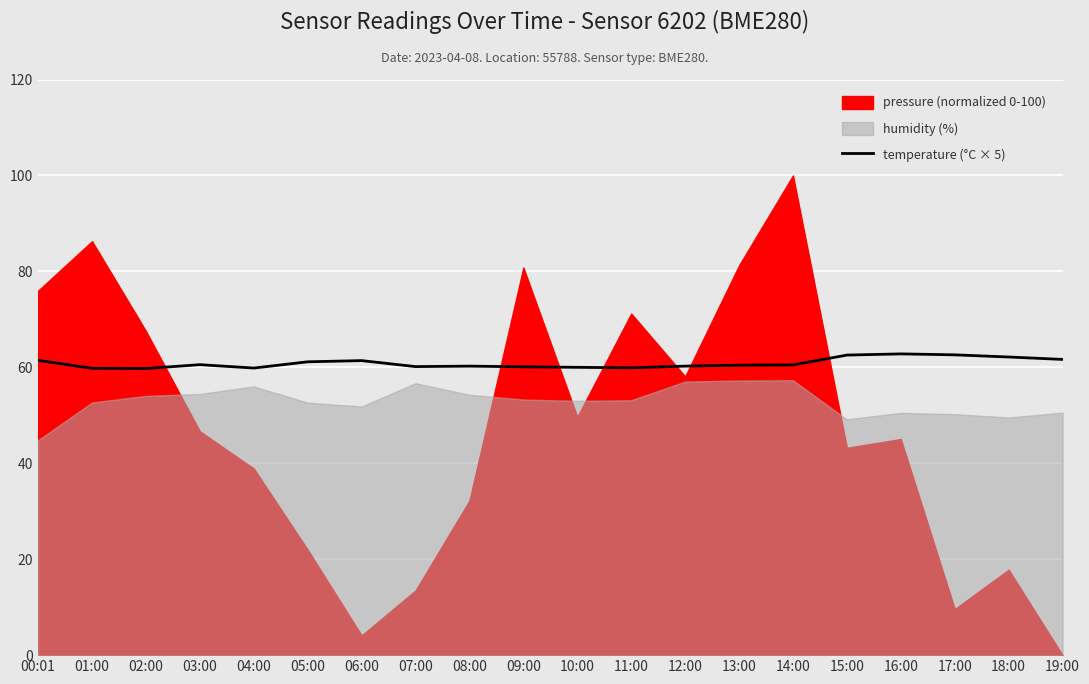

At which category does the data reach its first local peak?

03:00